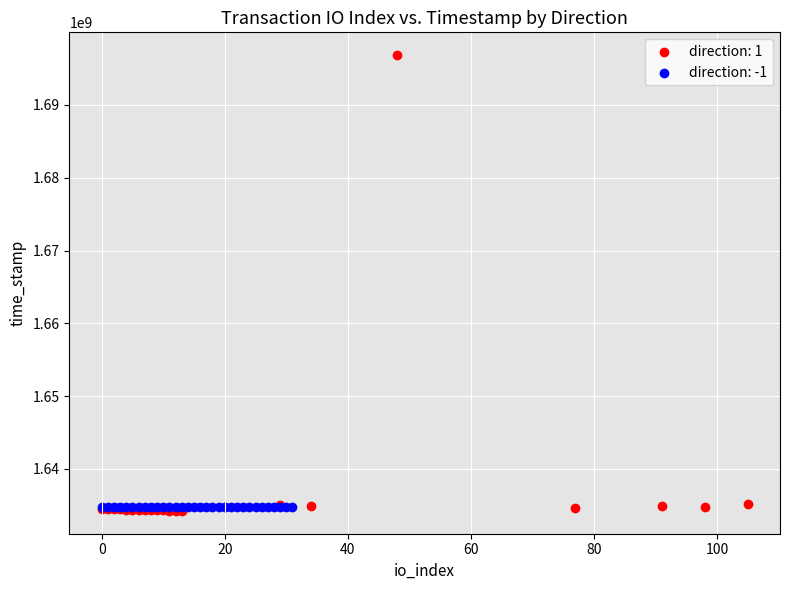

Which series reaches the maximum Y coordinate?

direction: 1